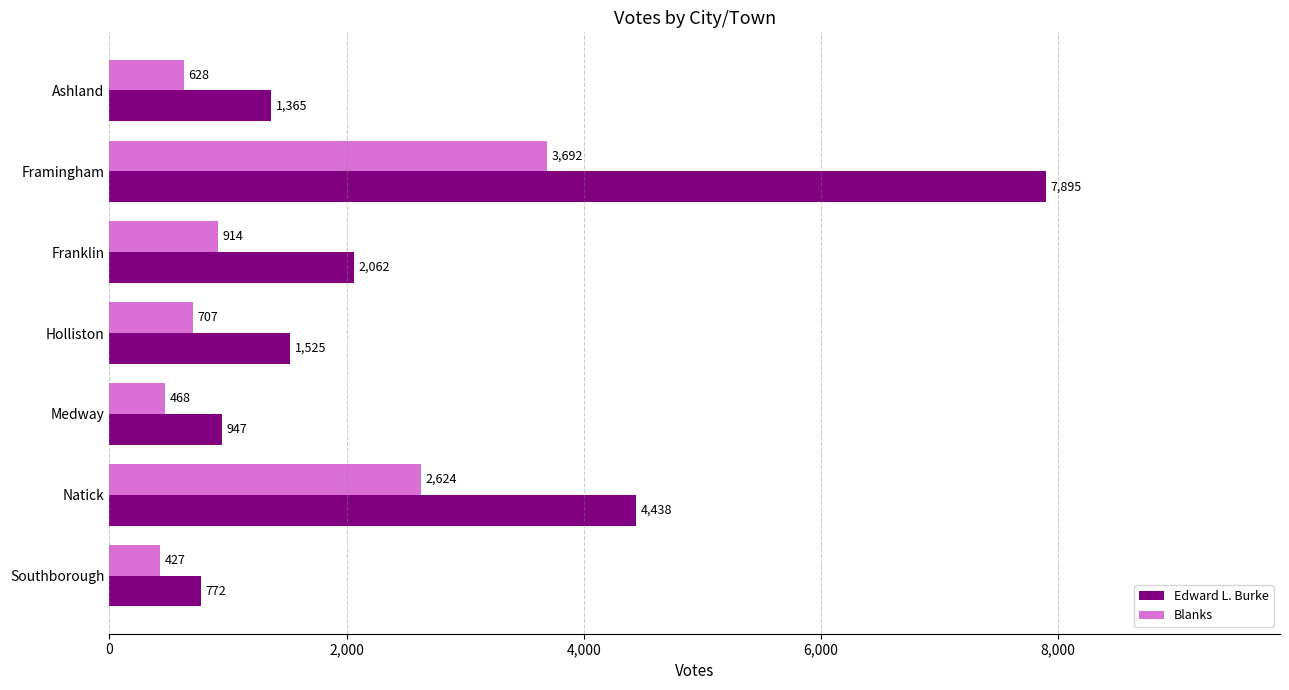

What is the difference between the maximum and second lowest values in the Blanks series?

3224